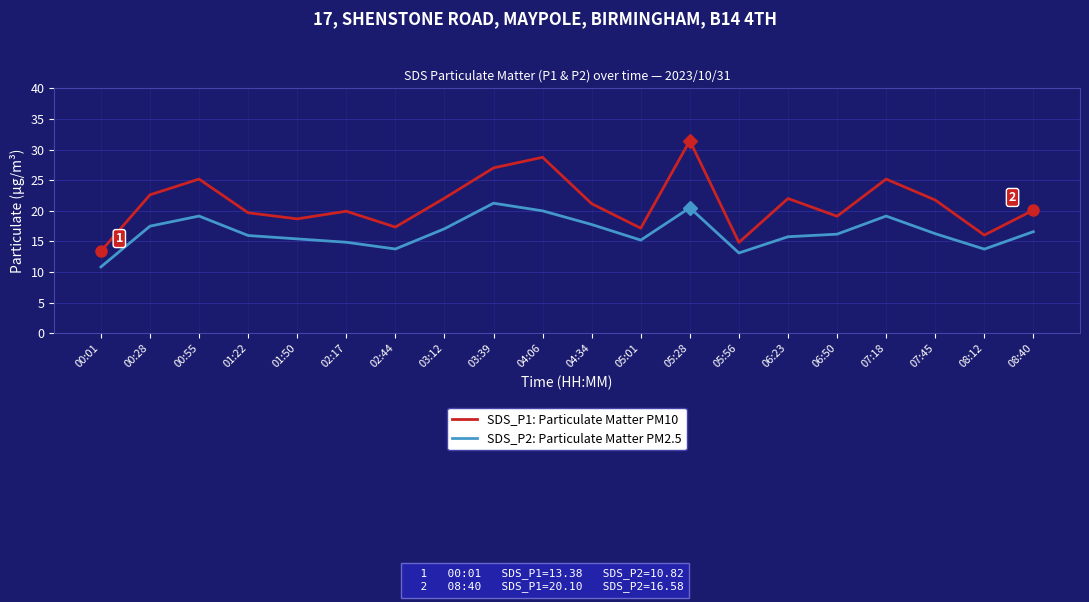

Where is the first local minimum for SDS_P1: Particulate Matter PM10?

01:50